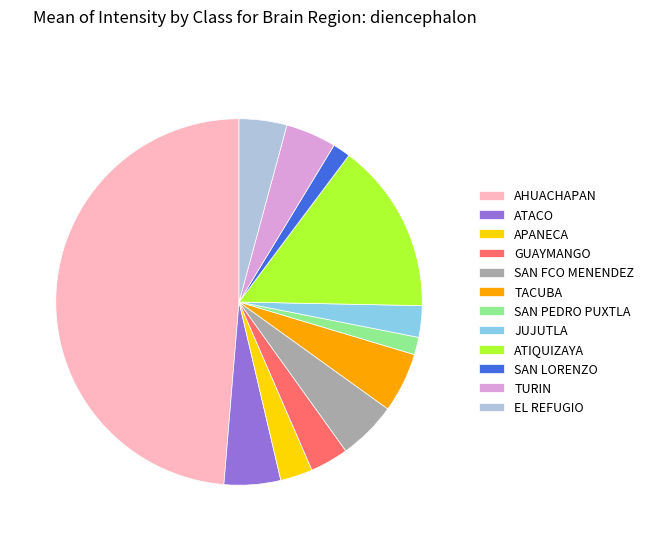

Is there a majority slice in this chart?

No